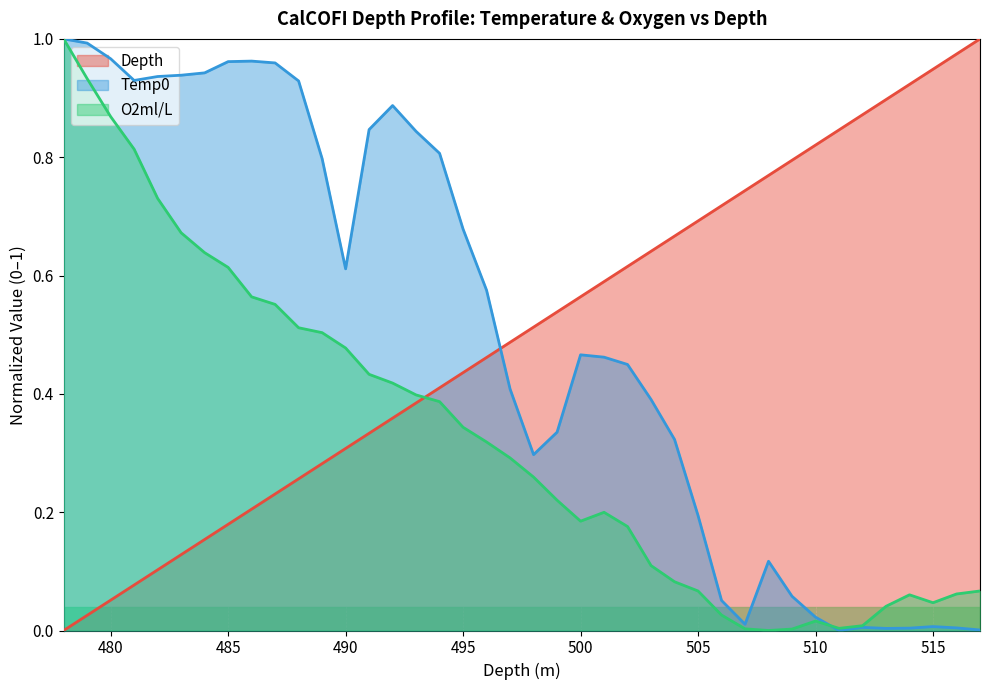

Which has a higher value, 506 or 497?

506